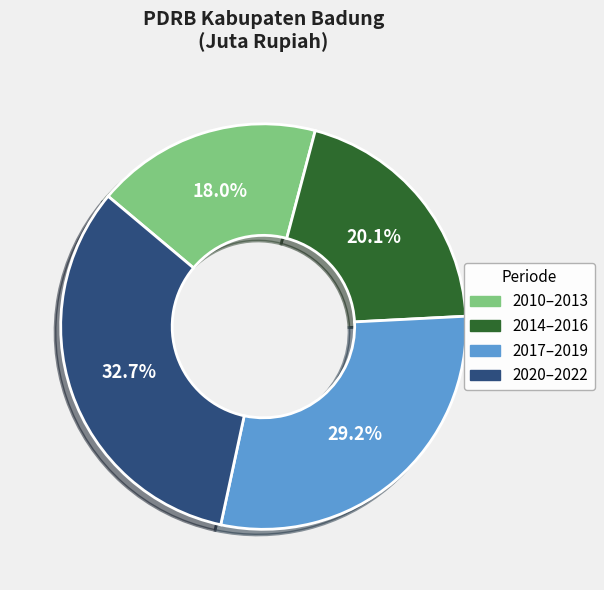

Is there a majority slice in this chart?

No